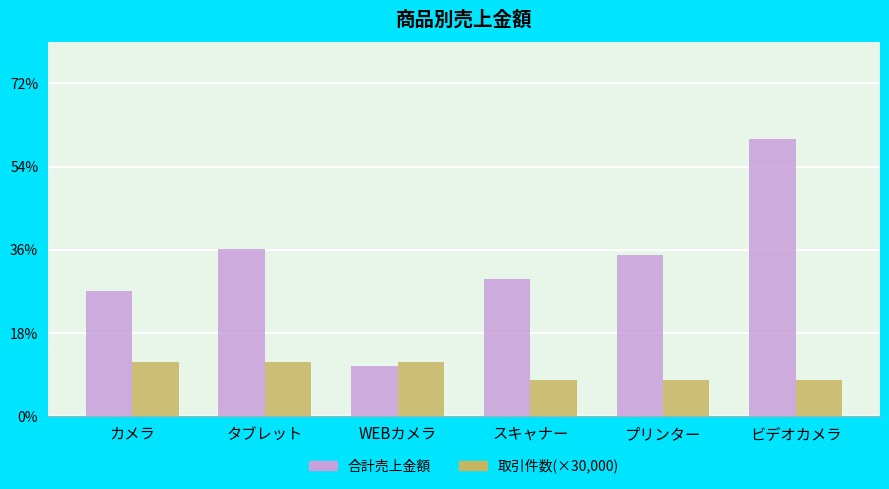

What is the difference between the highest and lowest values at スキャナー?

170000